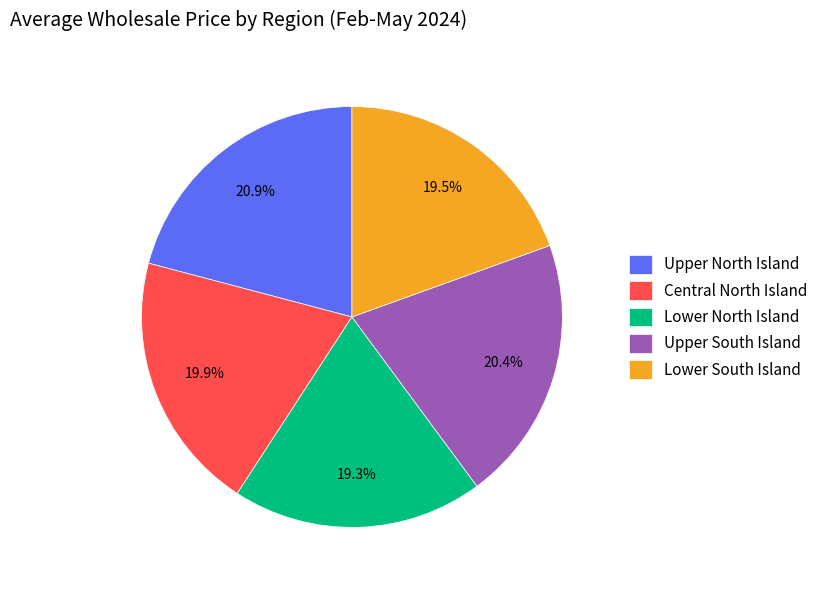

How many slices are in this pie chart?

5